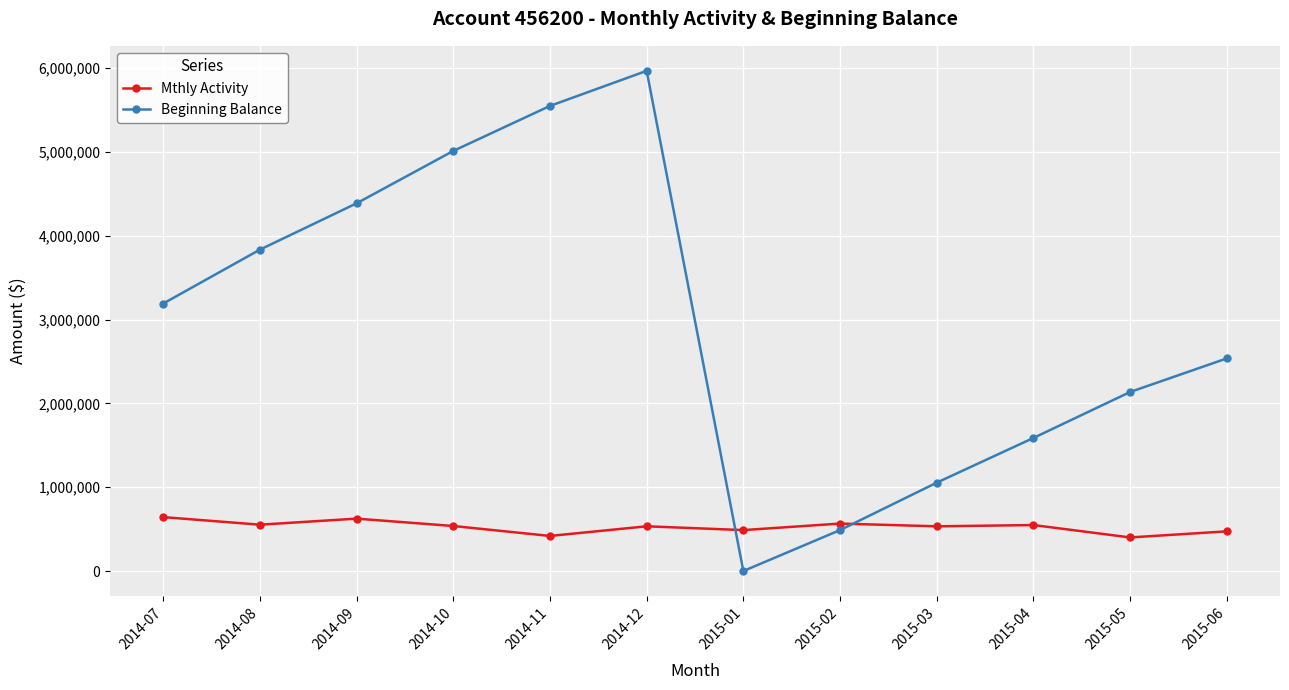

What is the difference between the Beginning Balance values at 2015-05 and 2015-01?

2135873.1